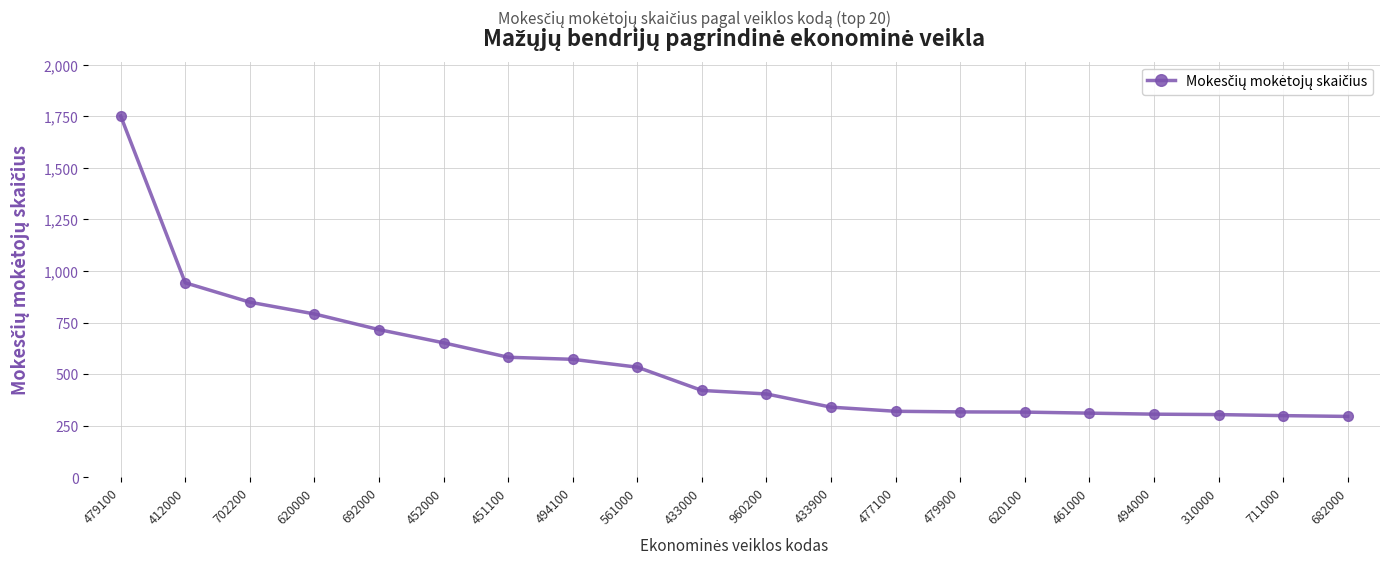

What is the maximum value shown in the chart?

1752